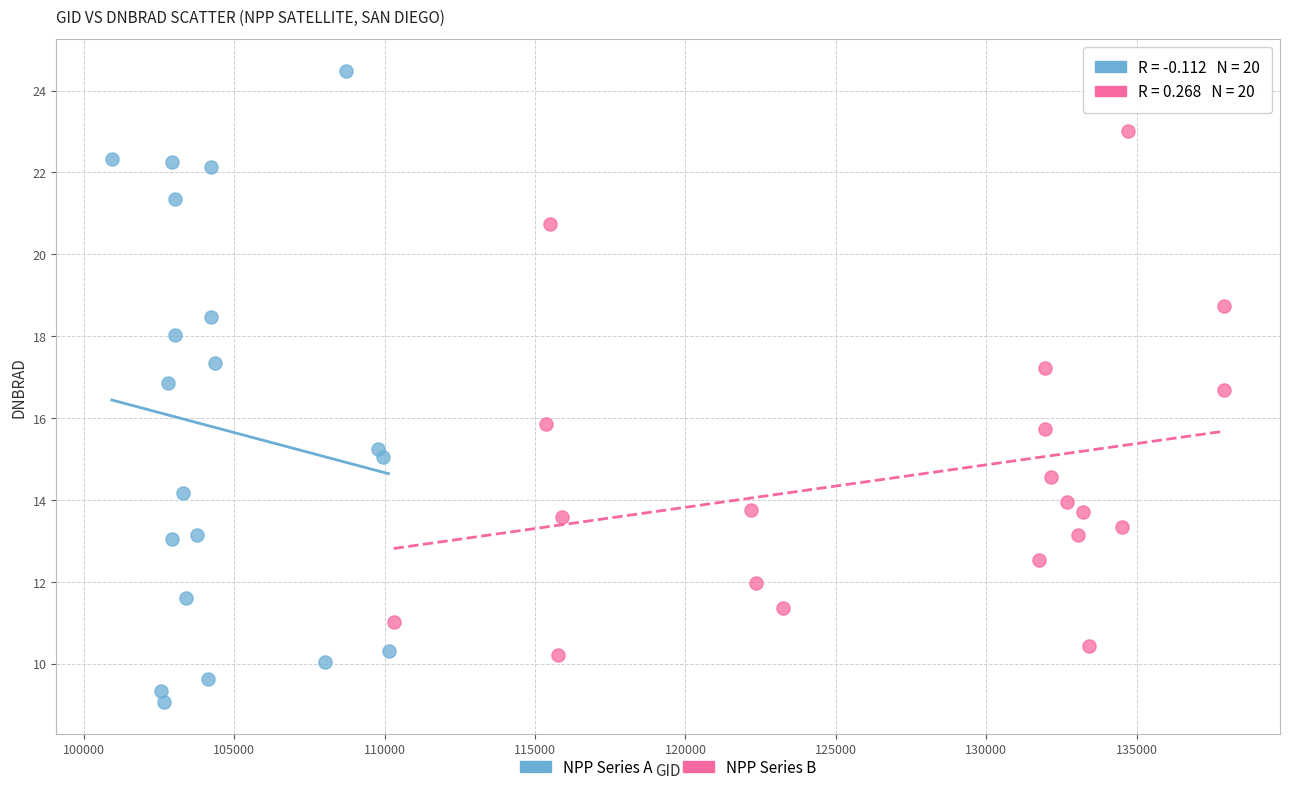

Which series contains the highest Y value?

NPP Series A